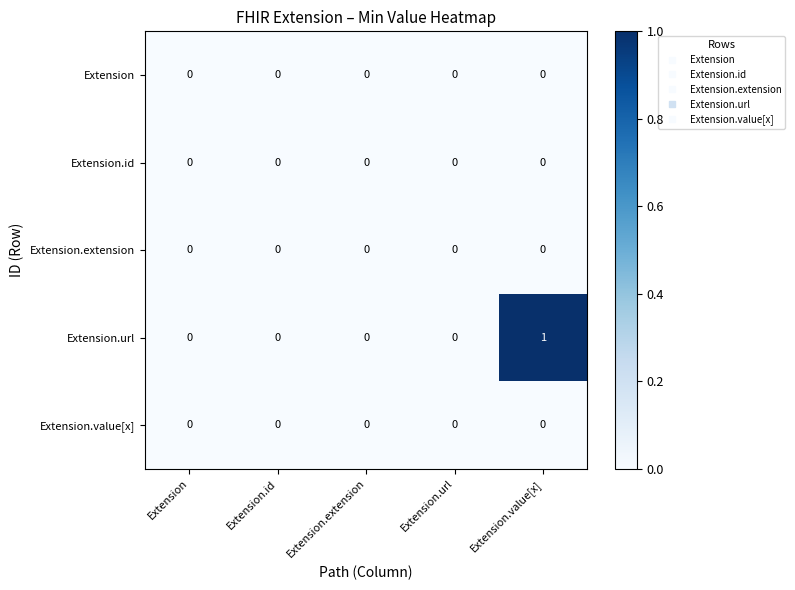

Which series has the widest spread of values?

Extension.url